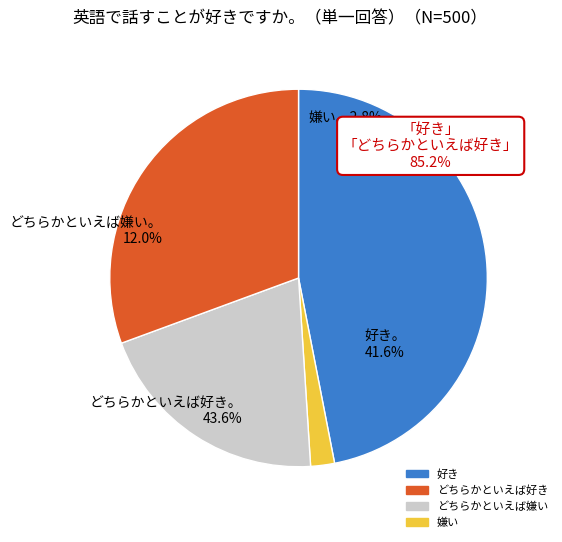

Is it true that CZ0633 (Pacov) is 9% of the pie?

False